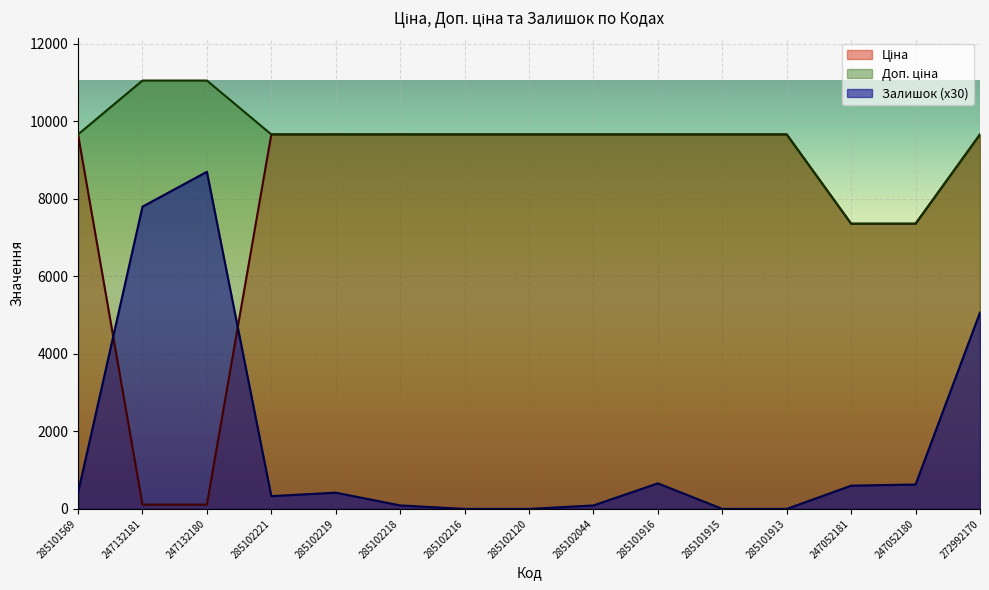

Reading right to left, transcribe all the data shown in this chart.

Ціна: 272992170=9664.7	247052180=7360.2	247052181=7360.2	285101913=9664.7	285101915=9664.7	285101916=9664.7	285102044=9664.7	285102120=9664.7	285102216=9664.7	285102218=9664.7	285102219=9664.7	285102221=9664.7	247132180=110.5	247132181=110.5	285101569=9664.7
Доп. ціна: 272992170=9664.7	247052180=7360.2	247052181=7360.2	285101913=9664.7	285101915=9664.7	285101916=9664.7	285102044=9664.7	285102120=9664.7	285102216=9664.7	285102218=9664.7	285102219=9664.7	285102221=9664.7	247132180=11055.0	247132181=11055.0	285101569=9664.7
Залишок: 272992170=5070.0	247052180=630.0	247052181=600.0	285101913=0.0	285101915=0.0	285101916=660.0	285102044=90.0	285102120=0.0	285102216=0.0	285102218=90.0	285102219=420.0	285102221=330.0	247132180=8700.0	247132181=7800.0	285101569=420.0